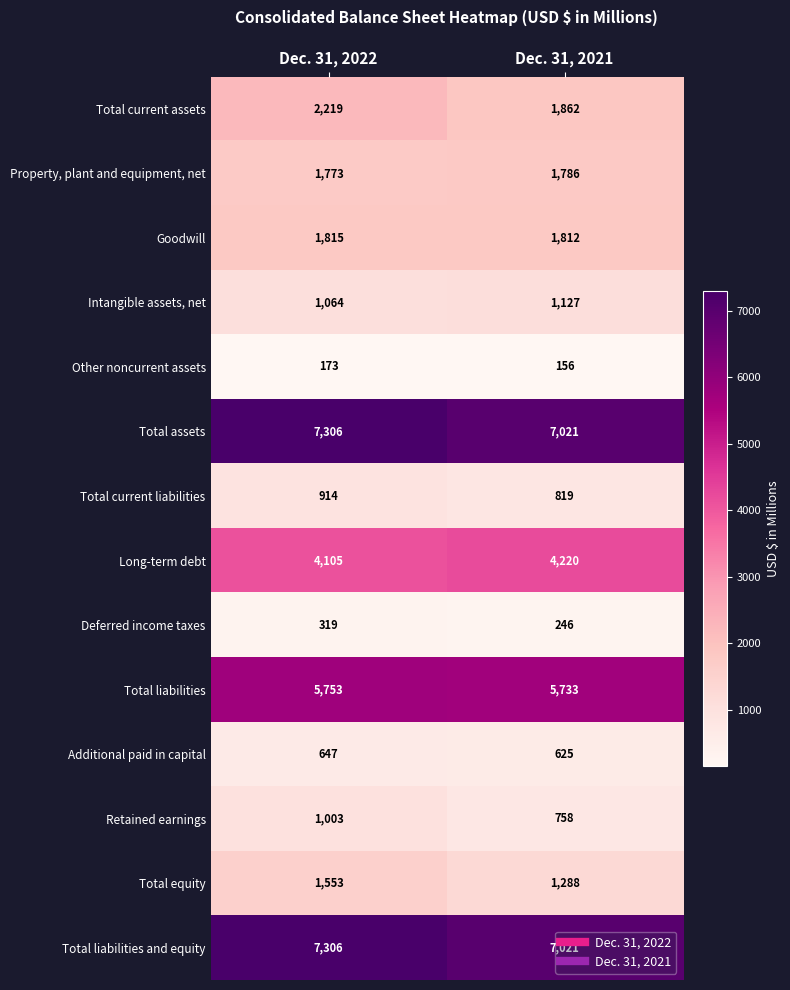

Between Dec. 31, 2022 and Dec. 31, 2021, which series saw the biggest shift?

Total current assets